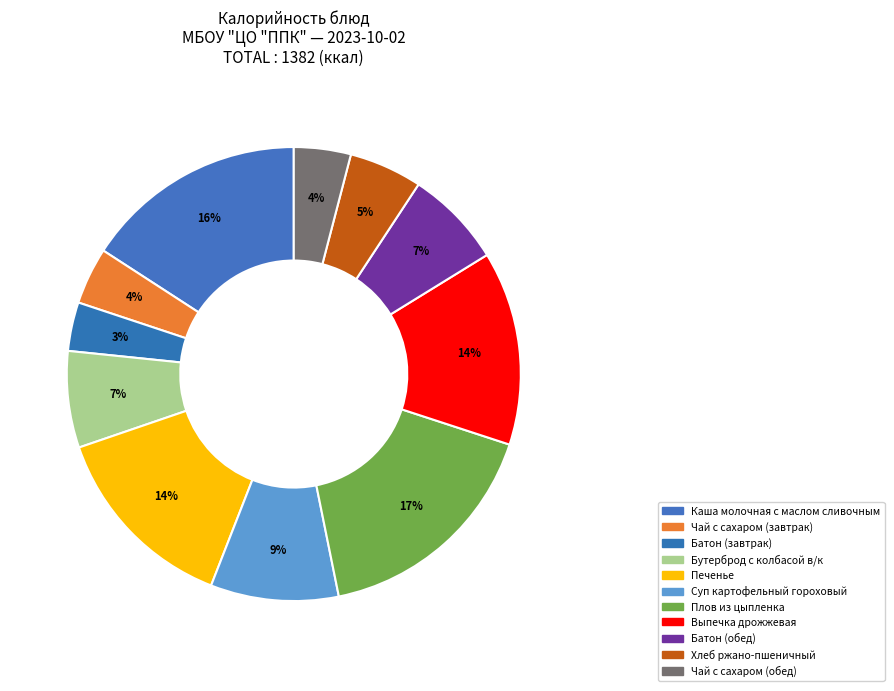

True or false: Каша молочная с маслом сливочным accounts for 7% of the total.

False